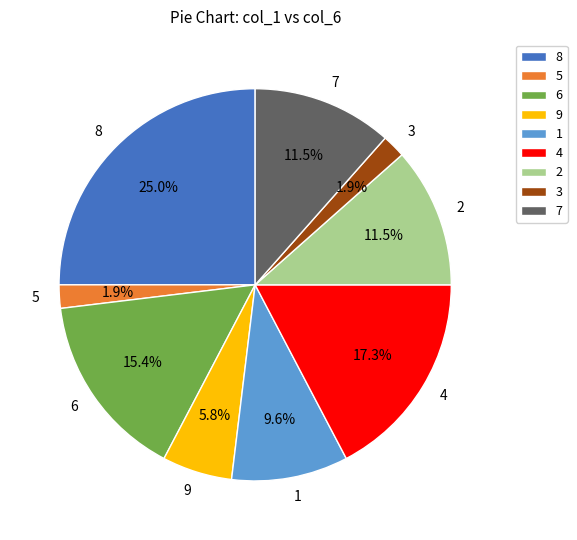

True or false: 6 accounts for 27% of the total.

False